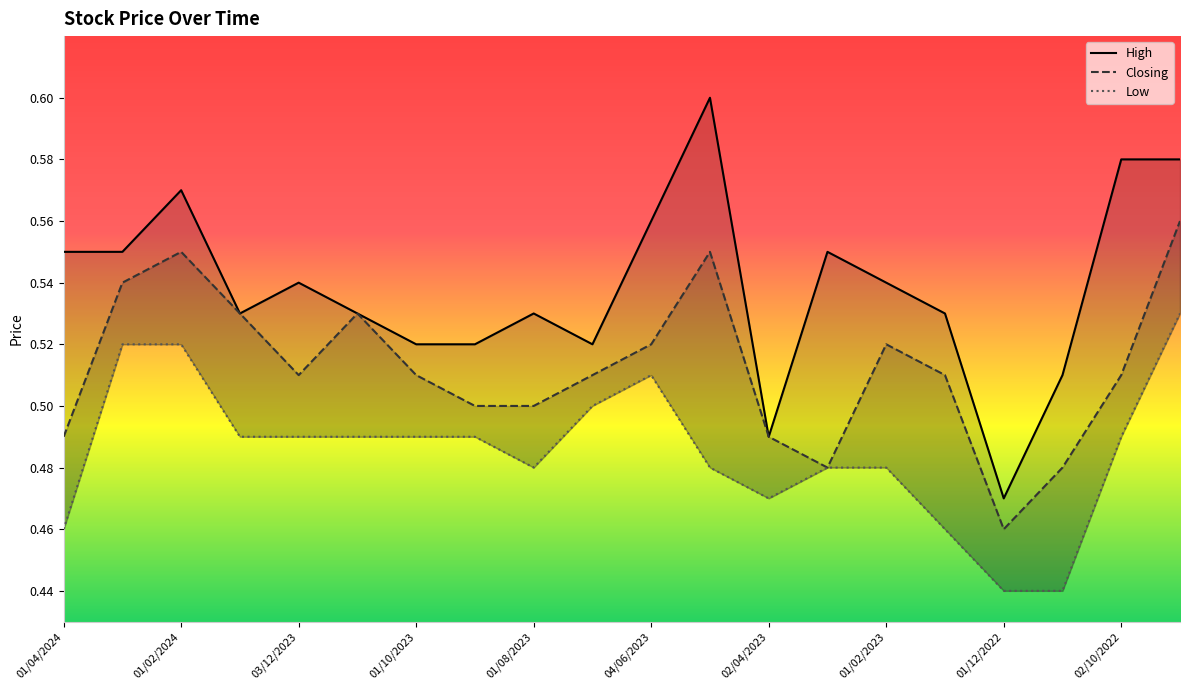

The value of Low at 15 is 0.2. True or false?

False